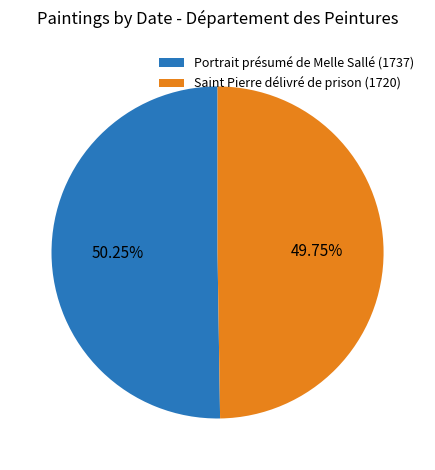

Does any single category account for the majority?

Yes